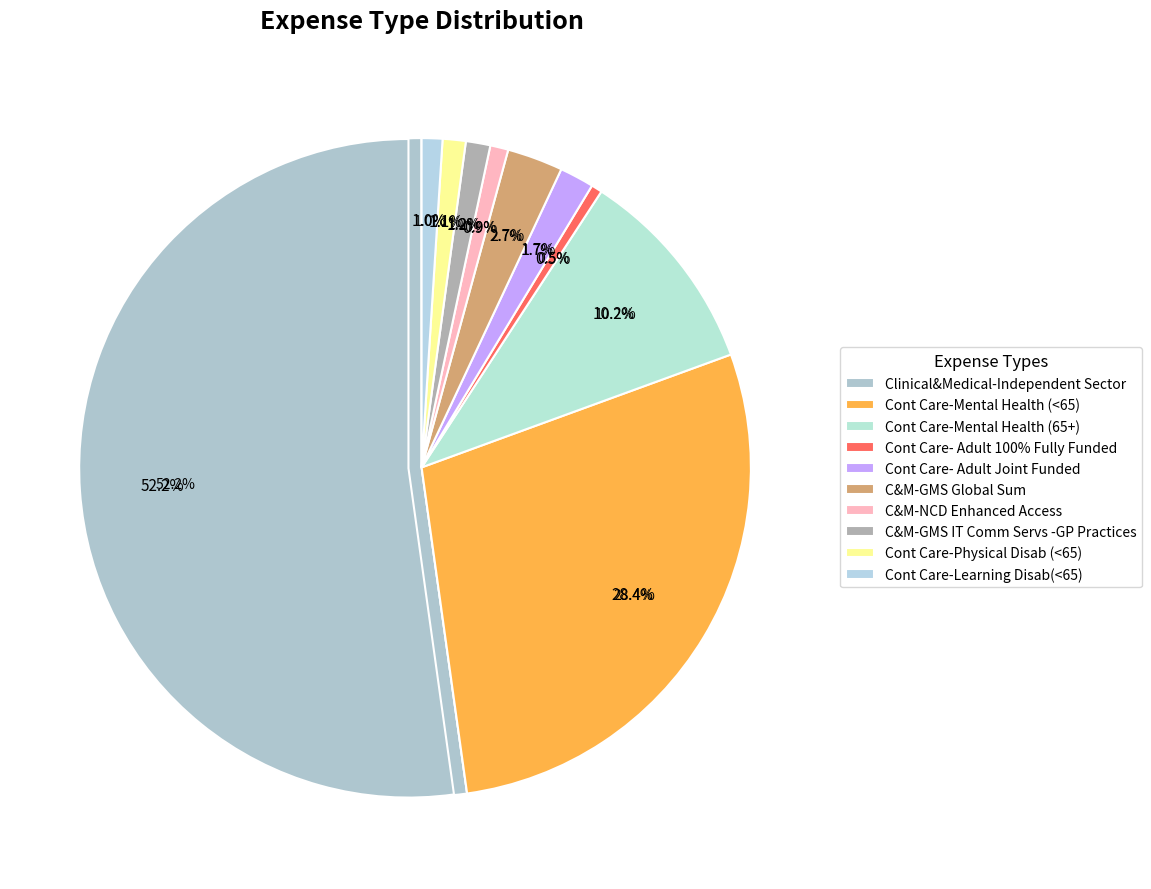

To the nearest percent, what percentage of the pie is Cont Care-Mental Health (<65)?

28%